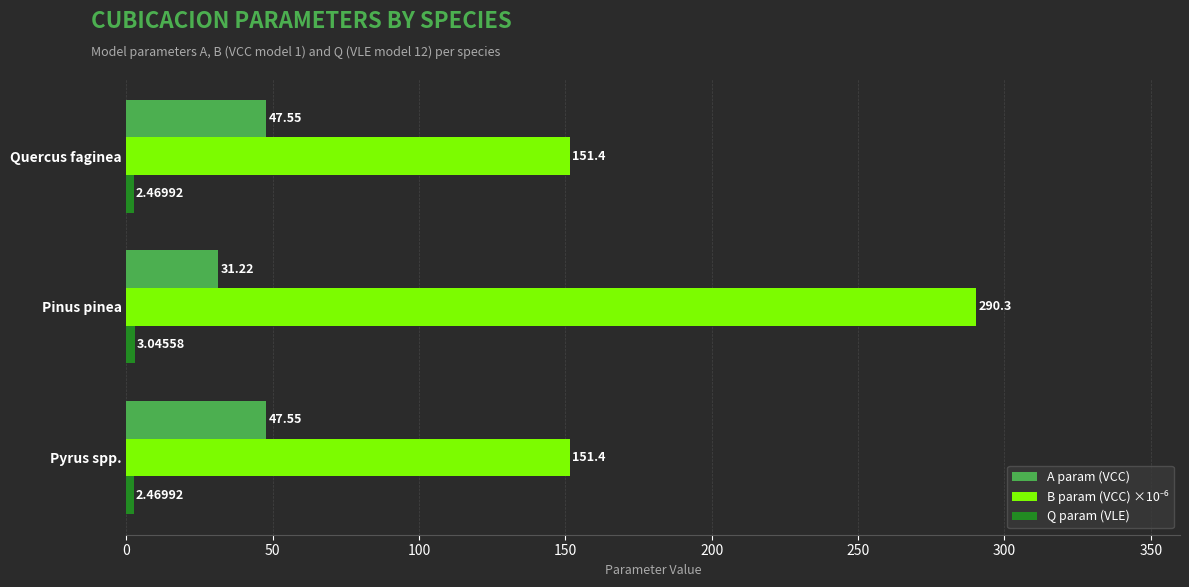

What is the spread (max minus min) of values at Quercus faginea?

148.9